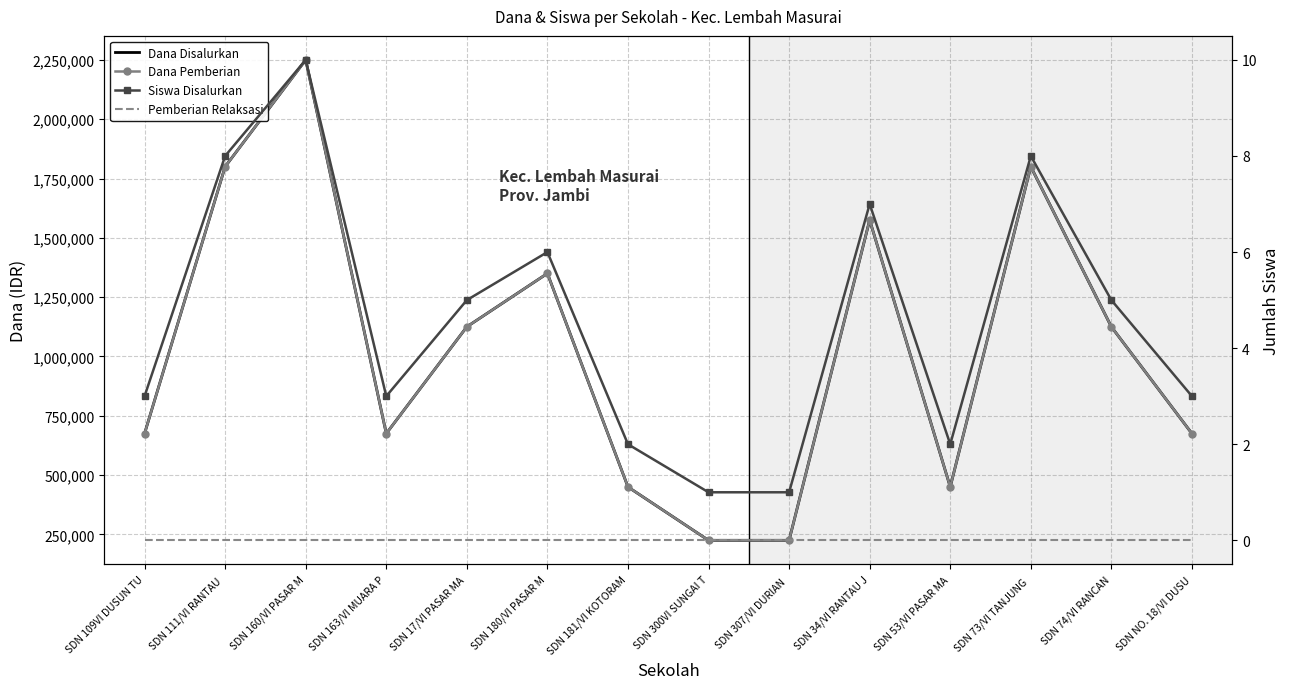

Which has a higher value, SDN 34/VI RANTAU J or SDN 53/VI PASAR MA?

SDN 34/VI RANTAU J